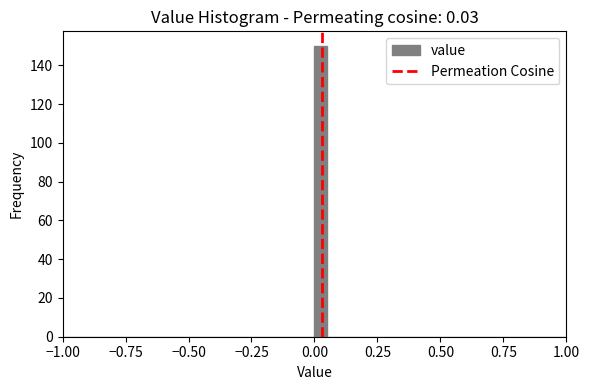

Read against the x-axis, roughly where is the centre of the tallest bar?

0.05